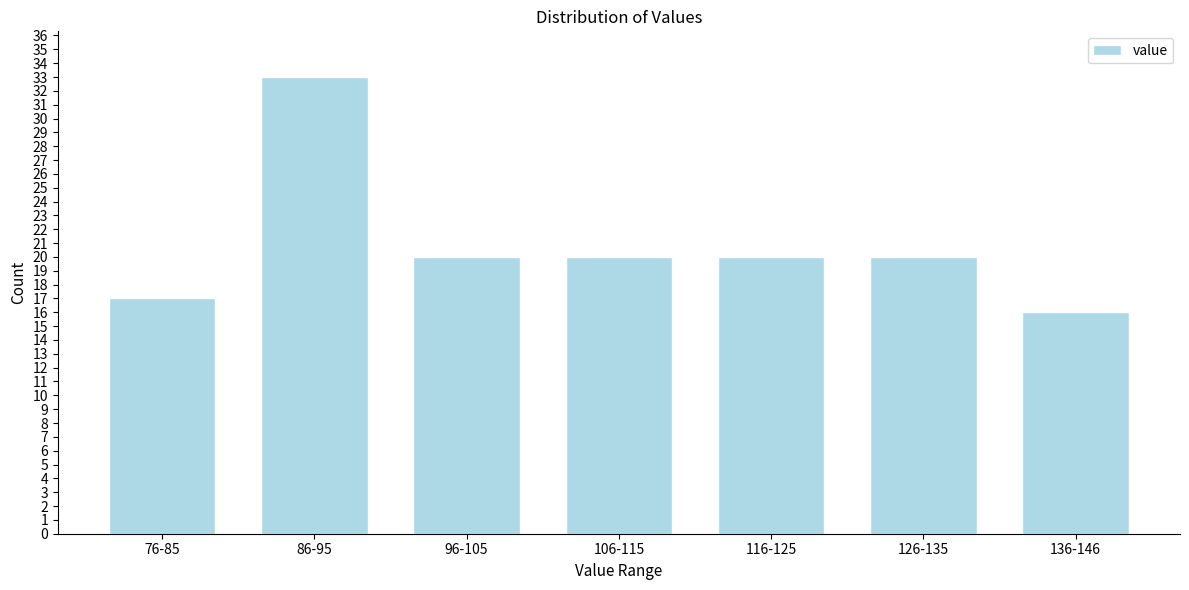

Reading right to left, transcribe all the data shown in this chart.

16	20	20	20	20	33	17